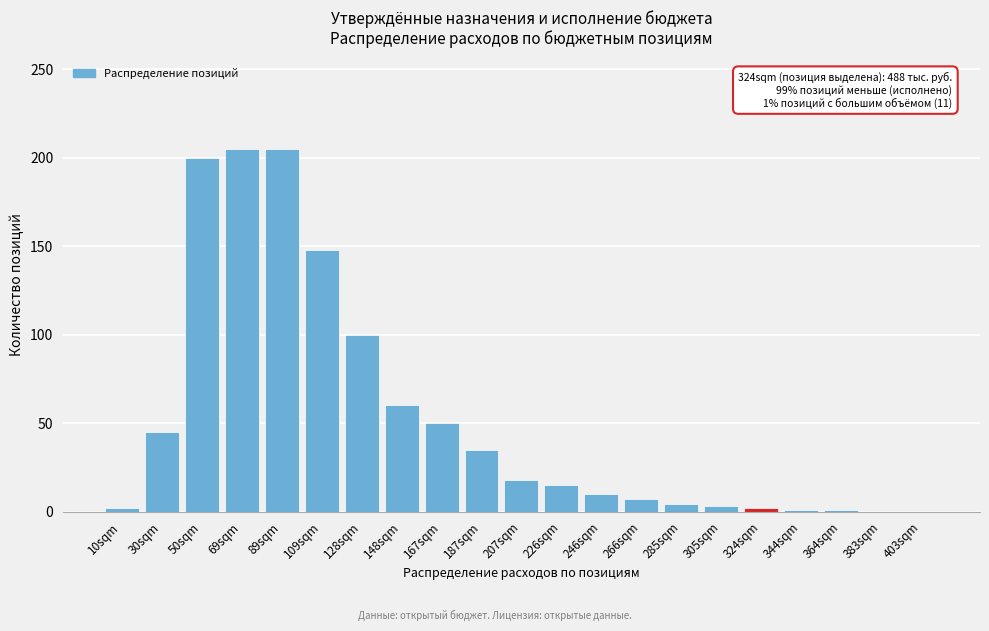

What is the approximate value at 167sqm?

50